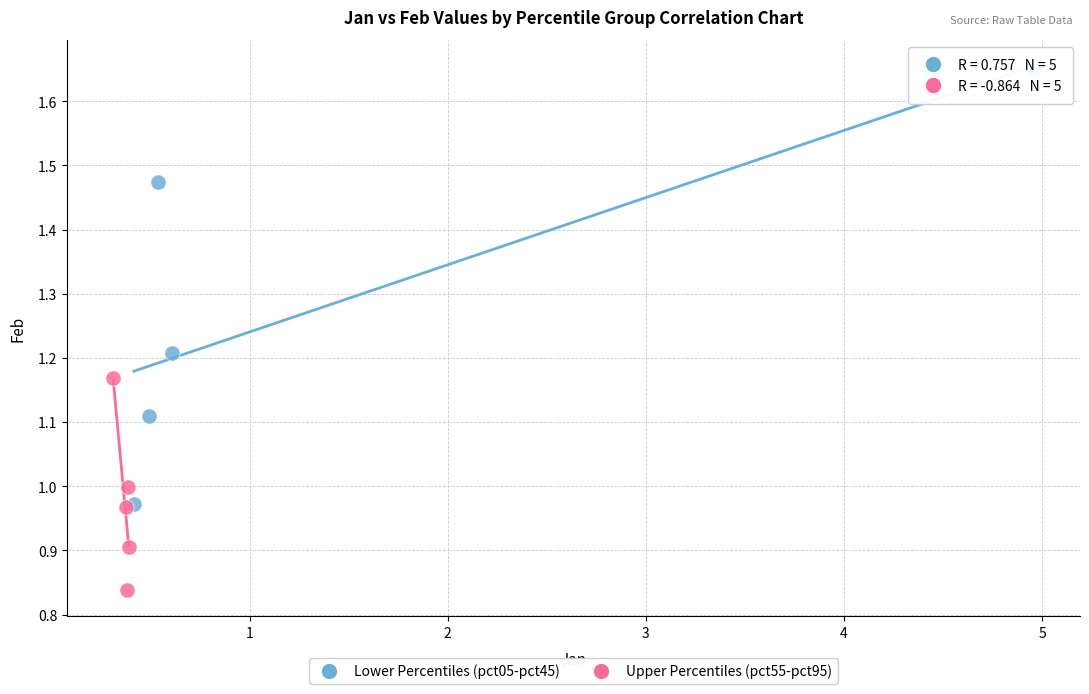

What are all the series names shown in the legend?

Lower Percentiles (pct05-pct45), Upper Percentiles (pct55-pct95)